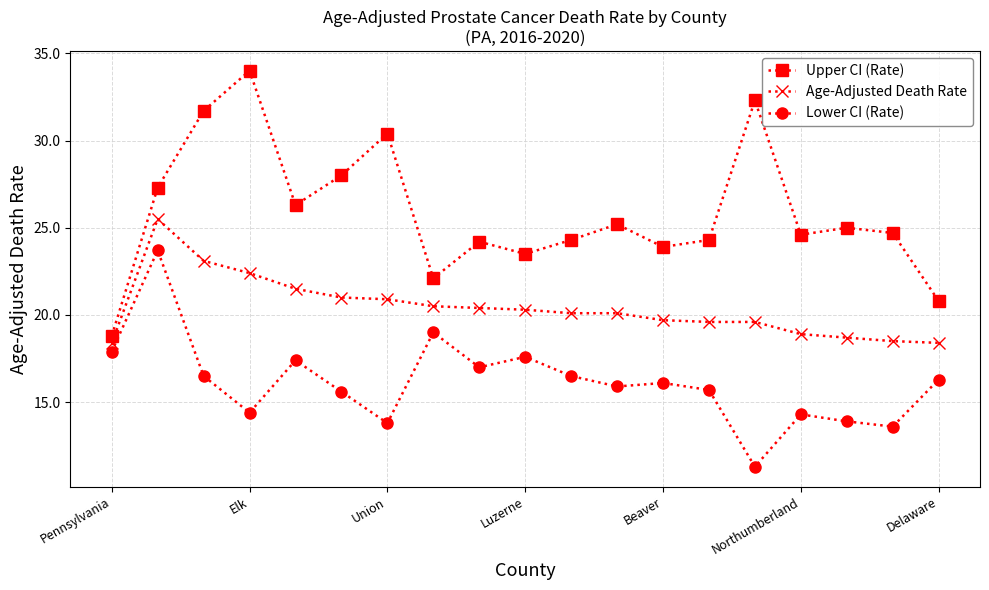

Does the chart have visible grid lines?

Yes